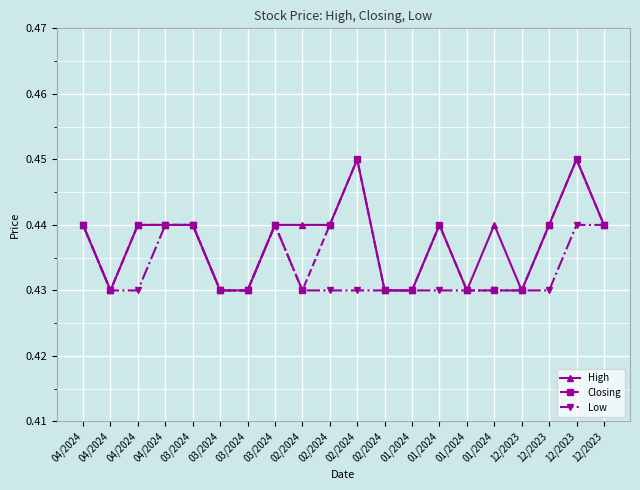

What is the value of the Closing point at the 17th from the left?

0.4